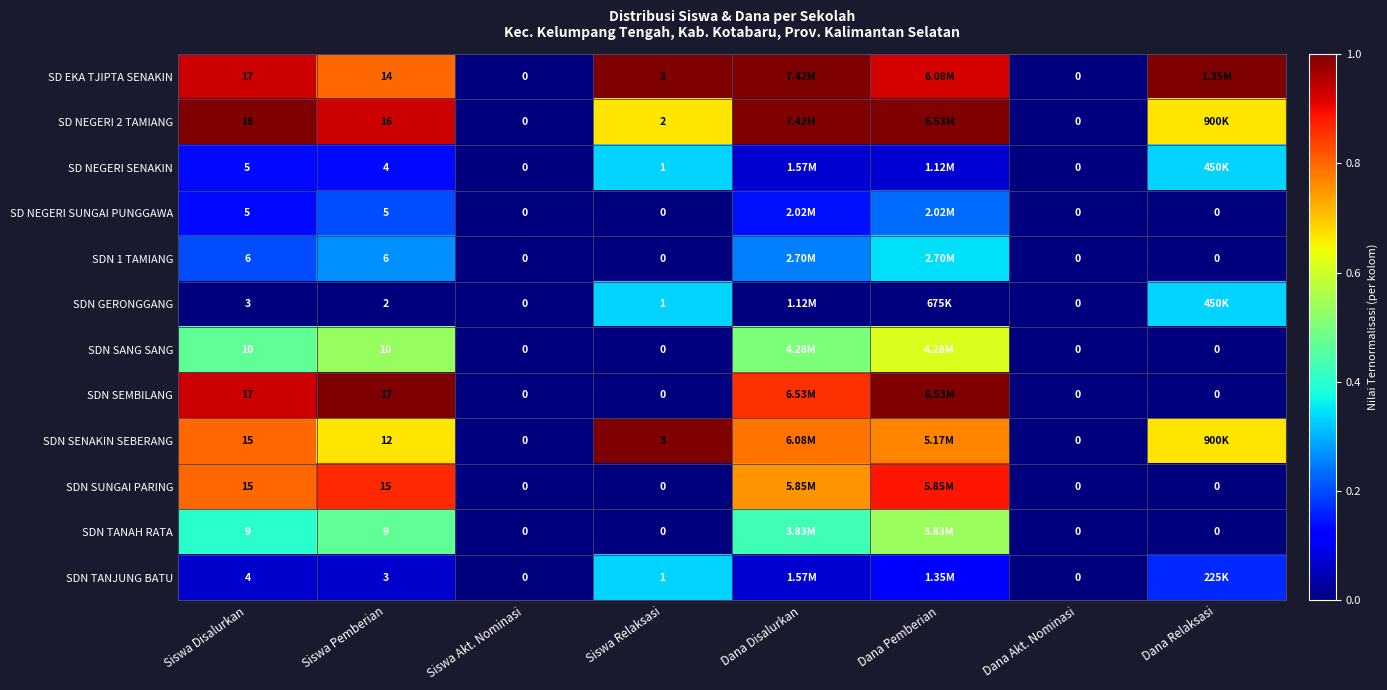

Is it true that SD NEGERI 2 TAMIANG equals 0.3 at Siswa Disalurkan?

False